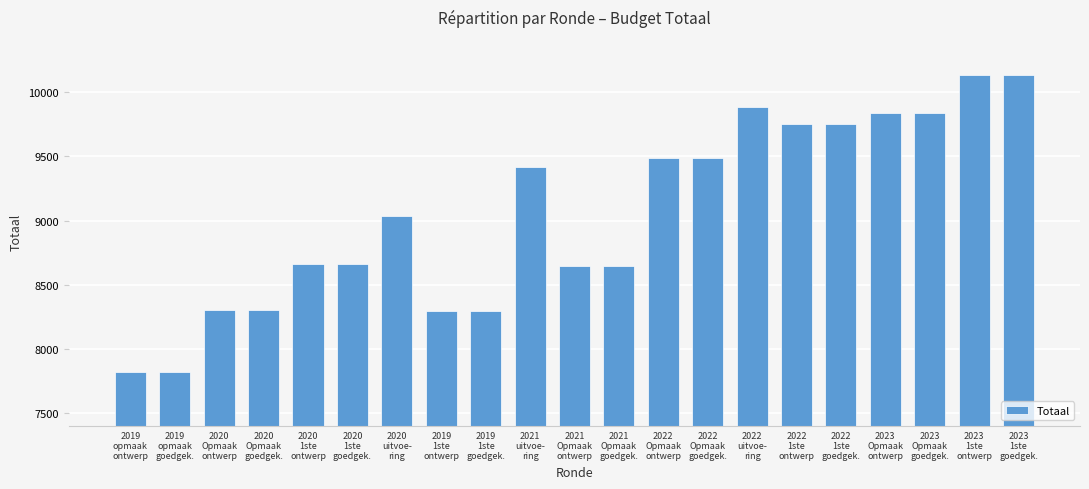

What is the label of the 13th bar from the right?

2019
1ste
goedgek.